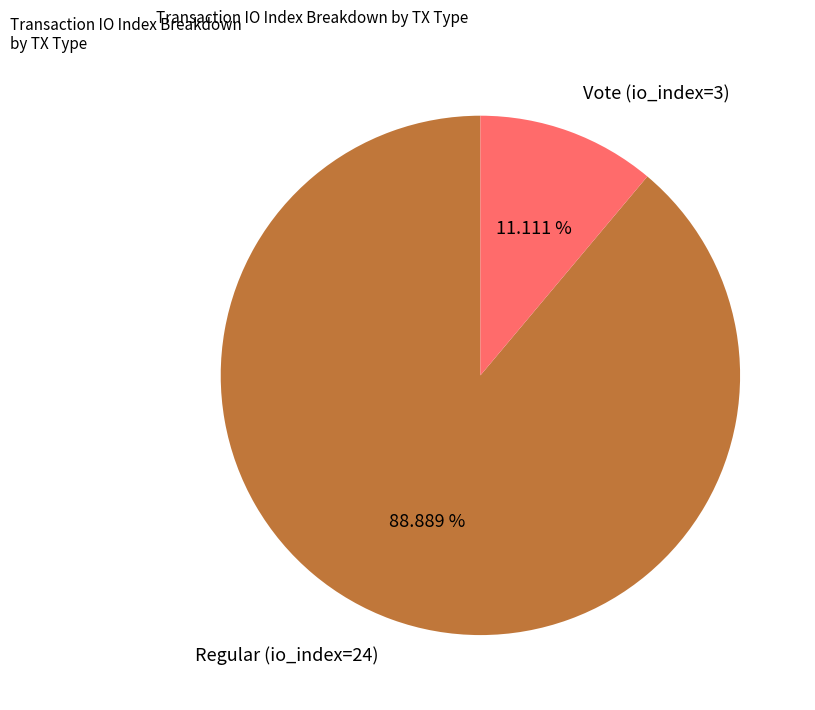

Count the number of slices in the pie.

2